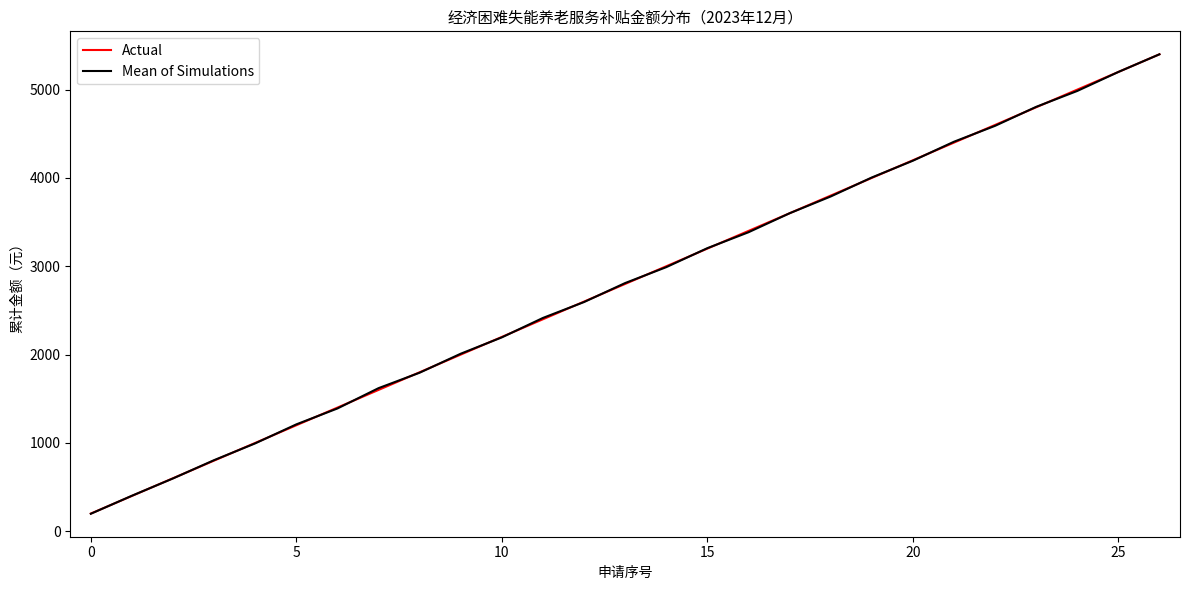

What is the maximum value for Actual?

5400